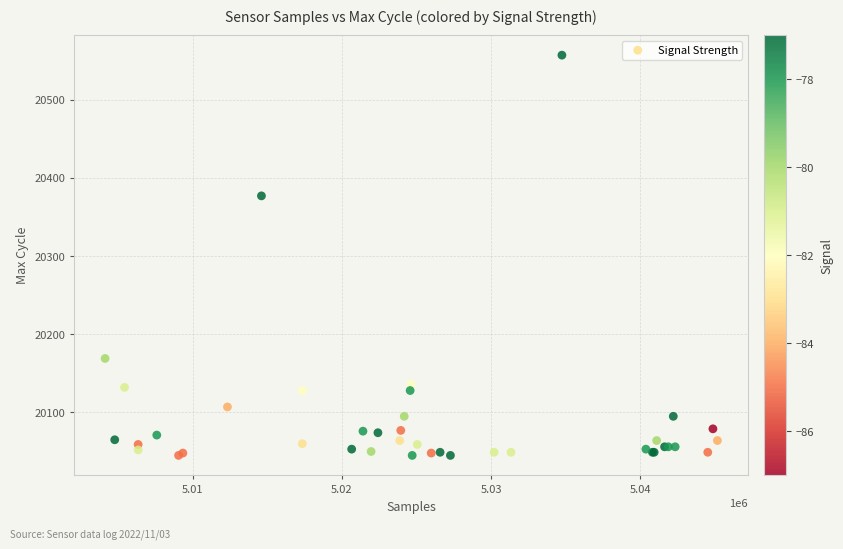

What Y value in the scatter plot is closest to 20301?

20377